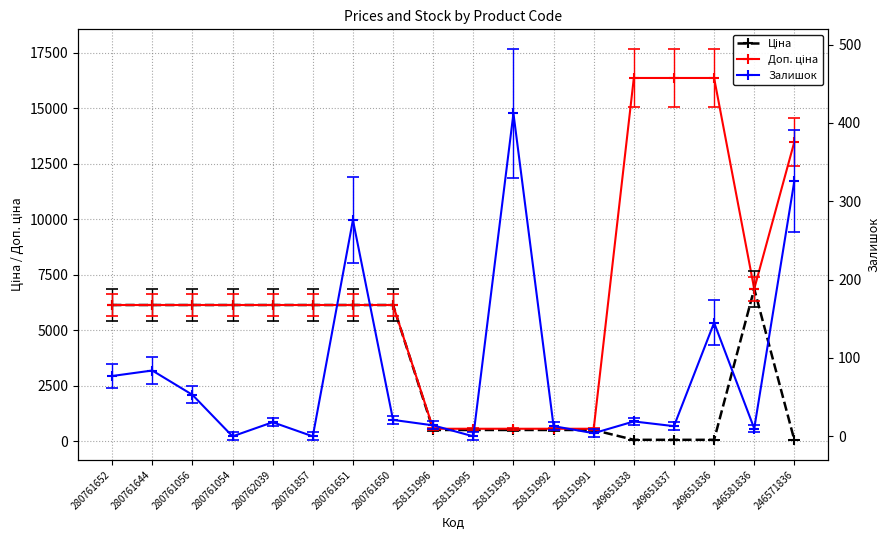

What is the label of the 6th point from the right?

258151991